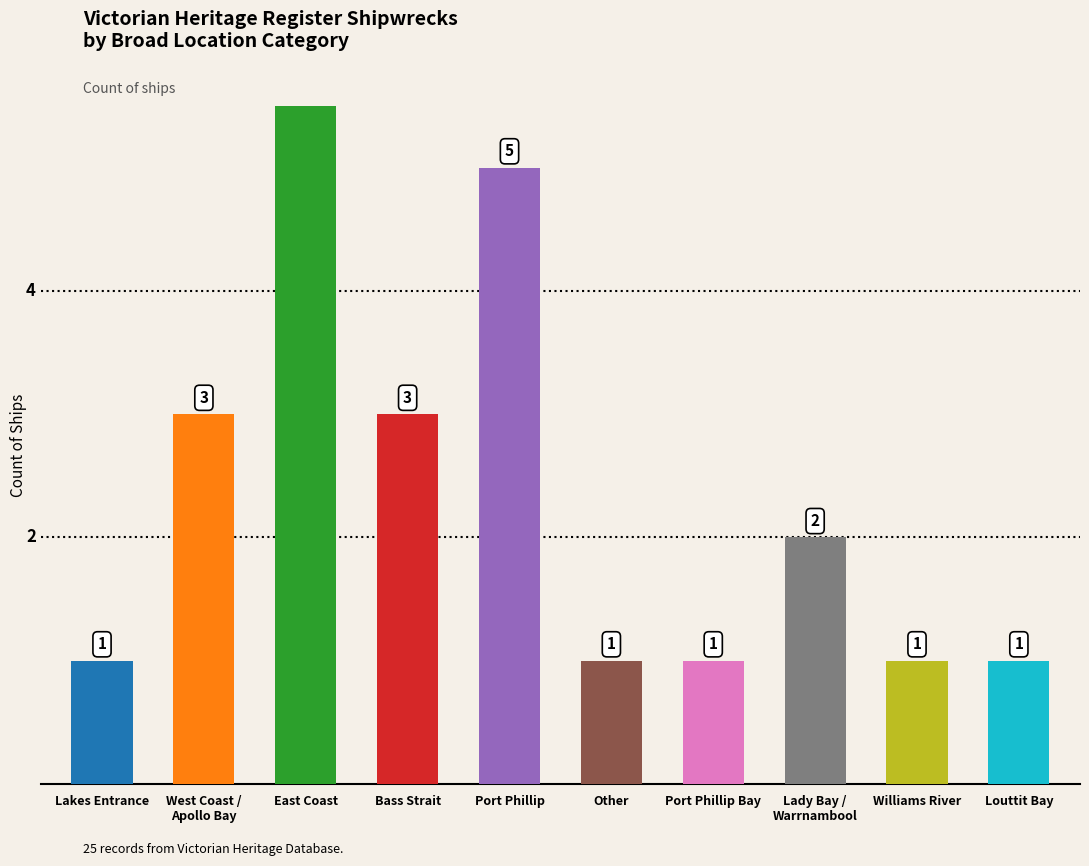

How many data points does each series have?

10